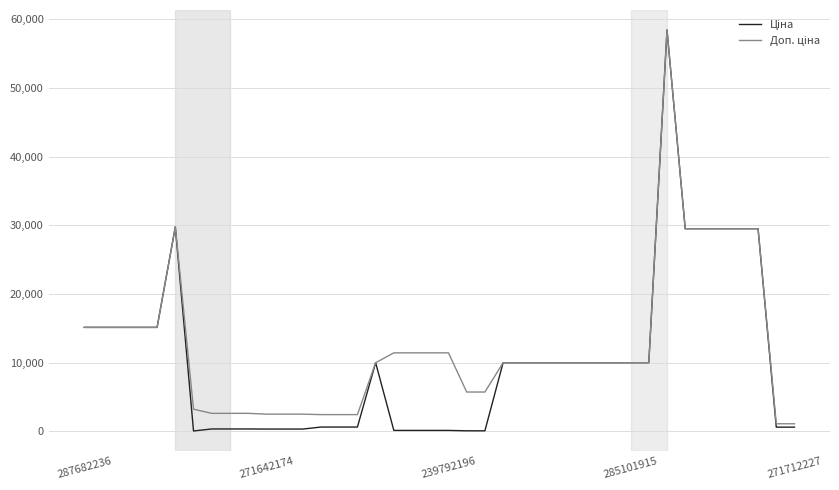

Does the chart display data point markers on the line(s)?

No